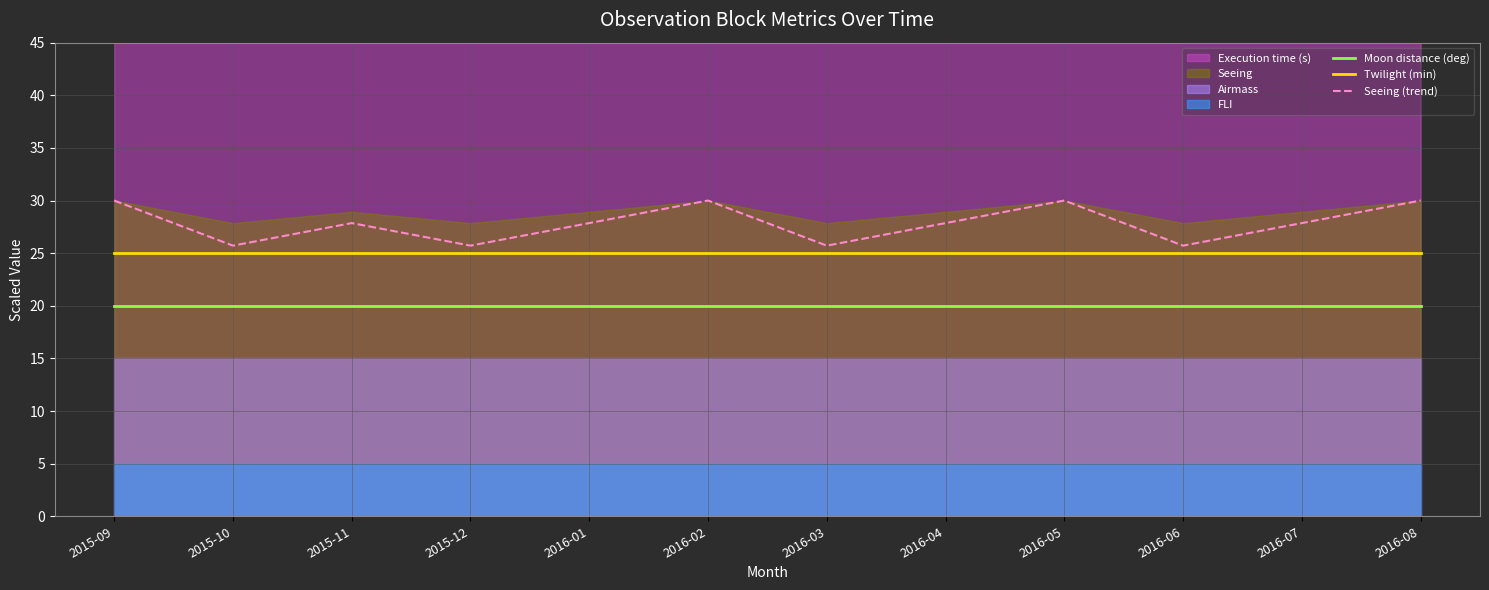

The Twilight (min) series shows 36.3 at 2016-07. True or false?

False